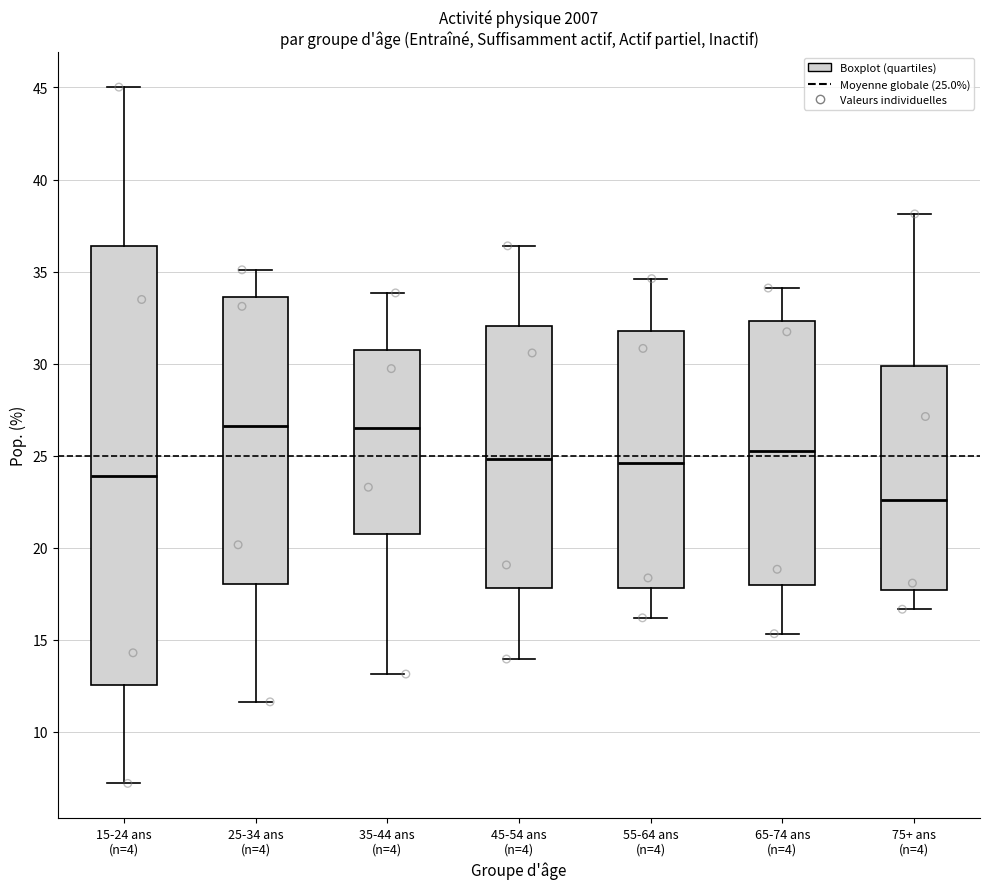

Reading left to right, transcribe this box plot: for each box, give where its median line is, the range the box spans, and where its two whiskers end, as read against the y-axis. The values are not printed on the chart, so give them approximately, as read against the axis.

15-24 ans (n=4): median 24.0, box 12.5 to 36.5, whiskers 7.0 to 45.0
25-34 ans (n=4): median 26.5, box 18.0 to 33.5, whiskers 11.5 to 35.0
35-44 ans (n=4): median 26.5, box 21.0 to 31.0, whiskers 13.0 to 34.0
45-54 ans (n=4): median 25.0, box 18.0 to 32.0, whiskers 14.0 to 36.5
55-64 ans (n=4): median 24.5, box 18.0 to 32.0, whiskers 16.0 to 34.5
65-74 ans (n=4): median 25.5, box 18.0 to 32.5, whiskers 15.5 to 34.0
75+ ans (n=4): median 22.5, box 17.5 to 30.0, whiskers 16.5 to 38.0